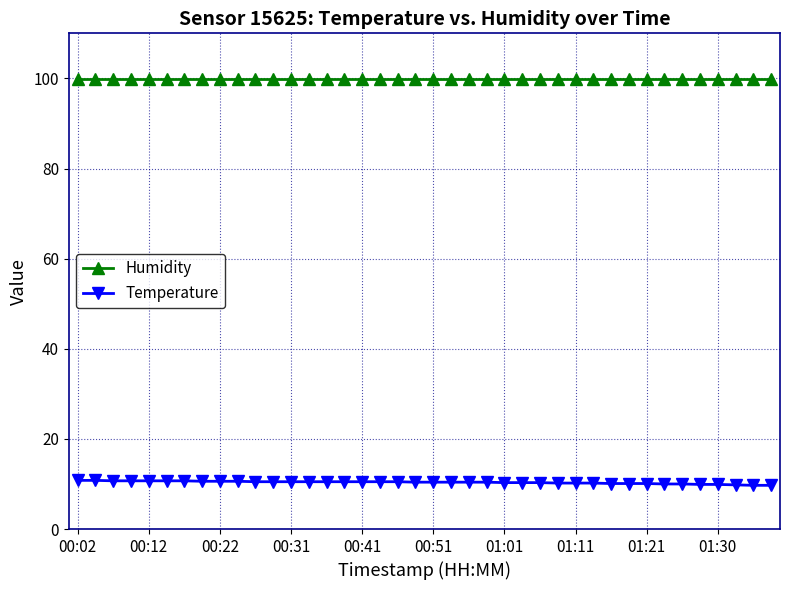

Which series has the largest total across all categories?

Humidity